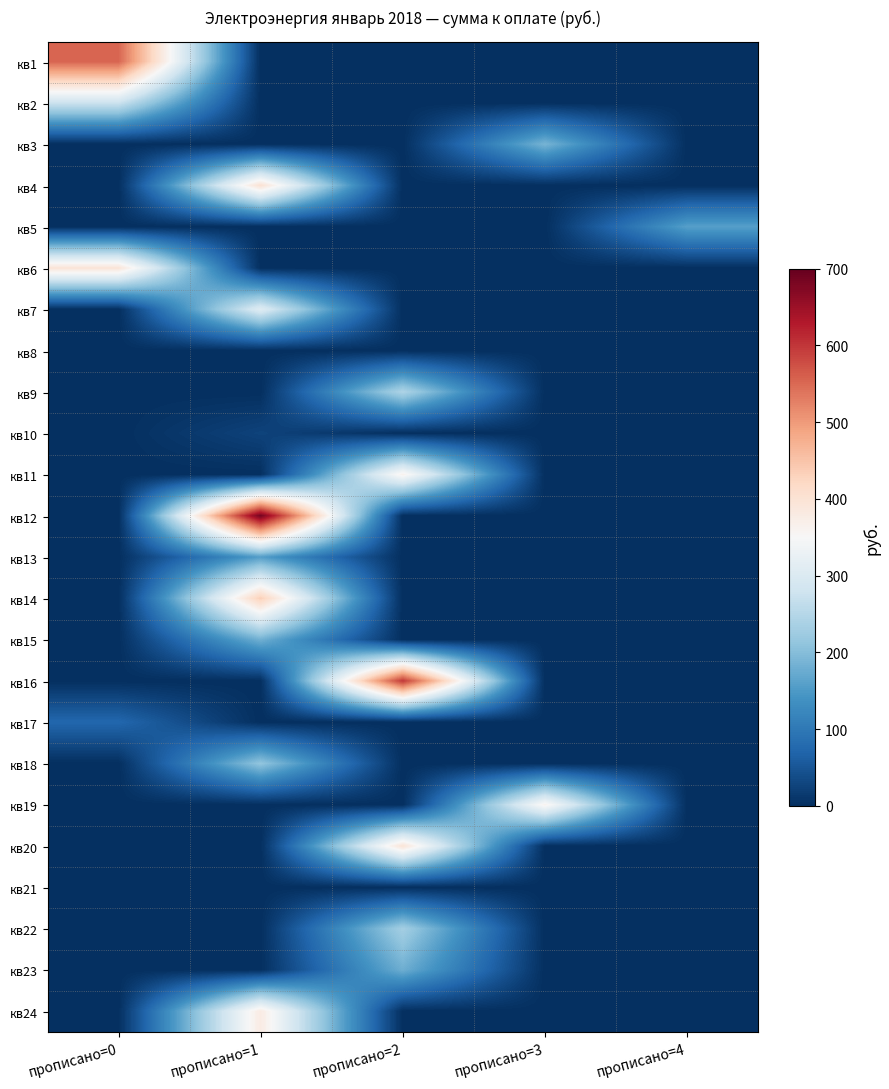

How many distinct data groups are displayed?

24